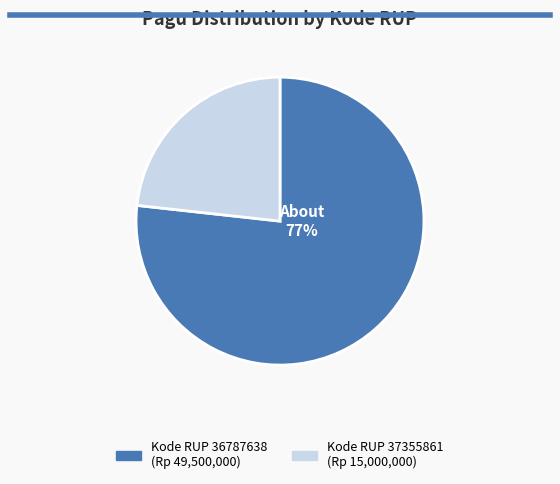

Does any single category account for the majority?

Yes